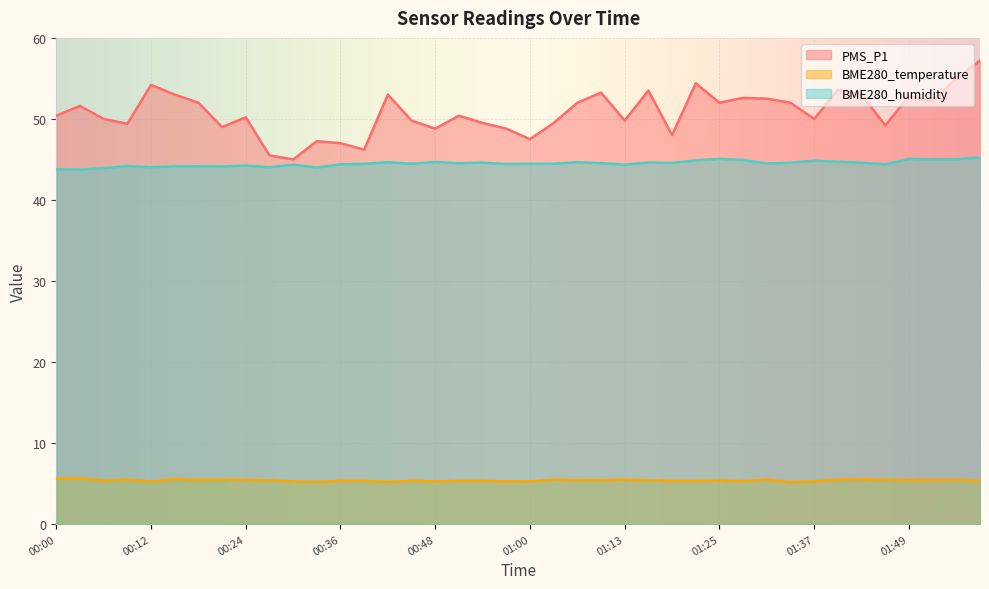

The value of BME280_temperature at 00:27 is 8.1. True or false?

False